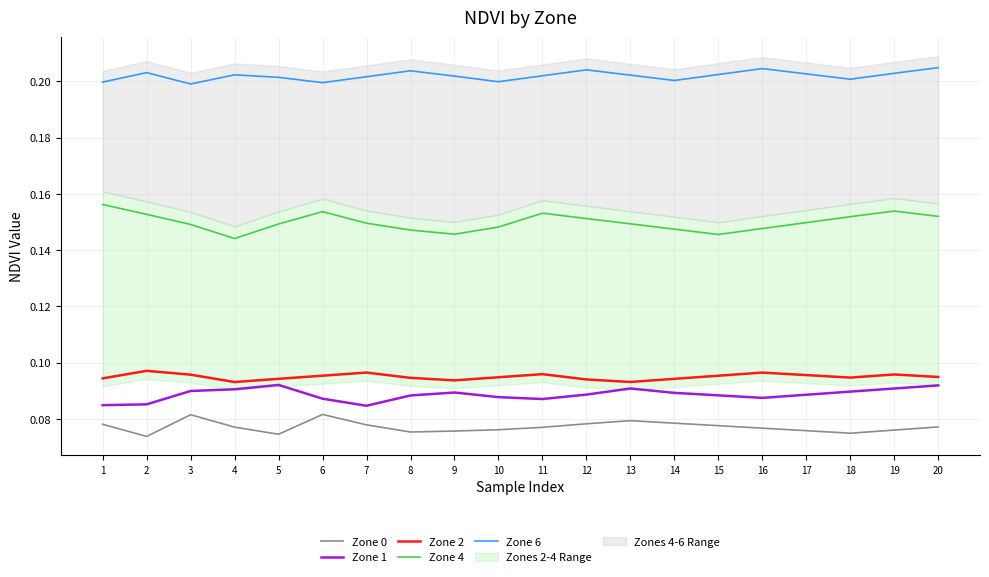

True or false: Zone 2 and Zone 4 intersect in this chart.

False